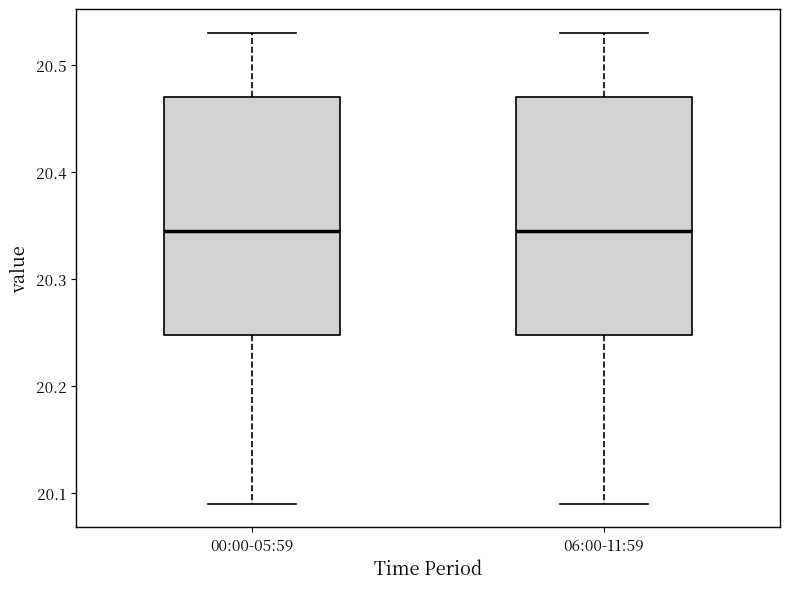

Reading left to right, transcribe this box plot: for each box, give where its median line is, the range the box spans, and where its two whiskers end, as read against the y-axis. The values are not printed on the chart, so give them approximately, as read against the axis.

00:00-05:59: median 20.35, box 20.25 to 20.47, whiskers 20.09 to 20.53
06:00-11:59: median 20.35, box 20.25 to 20.47, whiskers 20.09 to 20.53